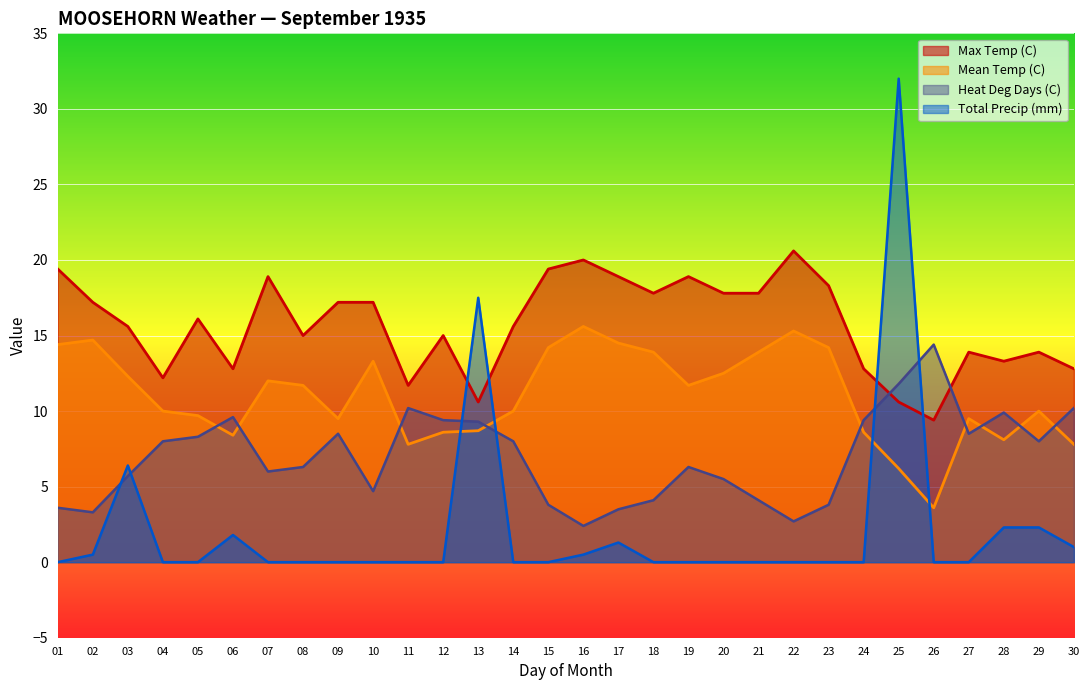

True or false: Mean Temp (C) and Total Precip (mm) cross at least once.

True